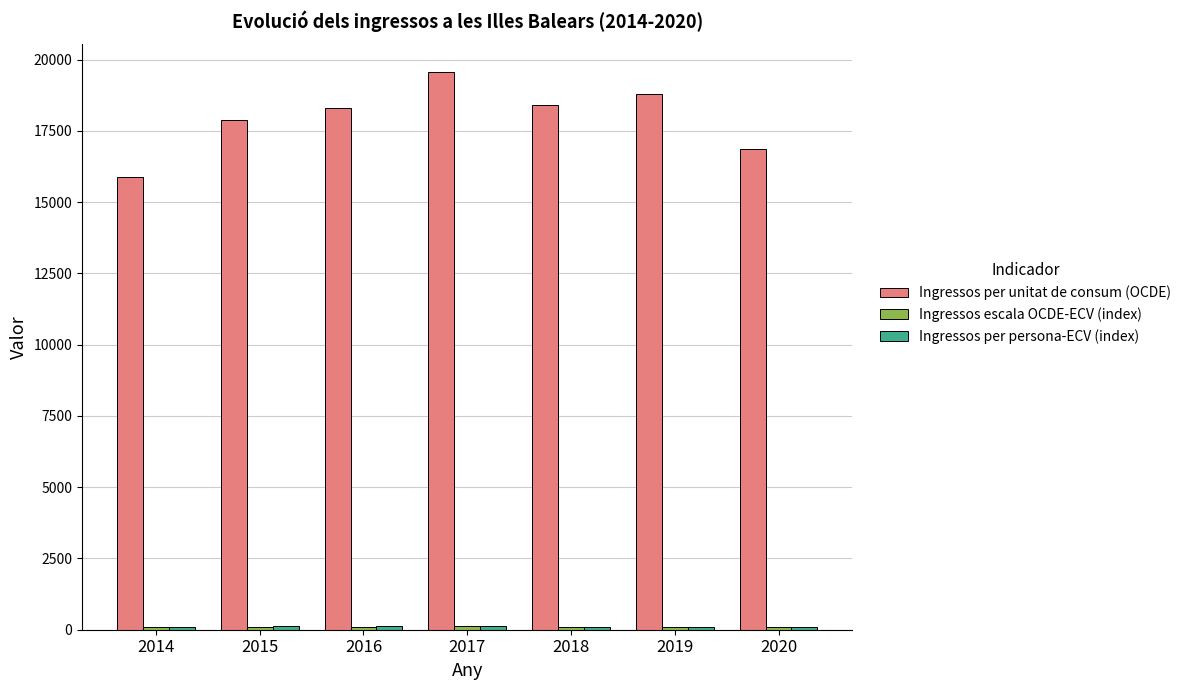

Which series has the largest range (max minus min)?

Ingressos per unitat de consum (OCDE)